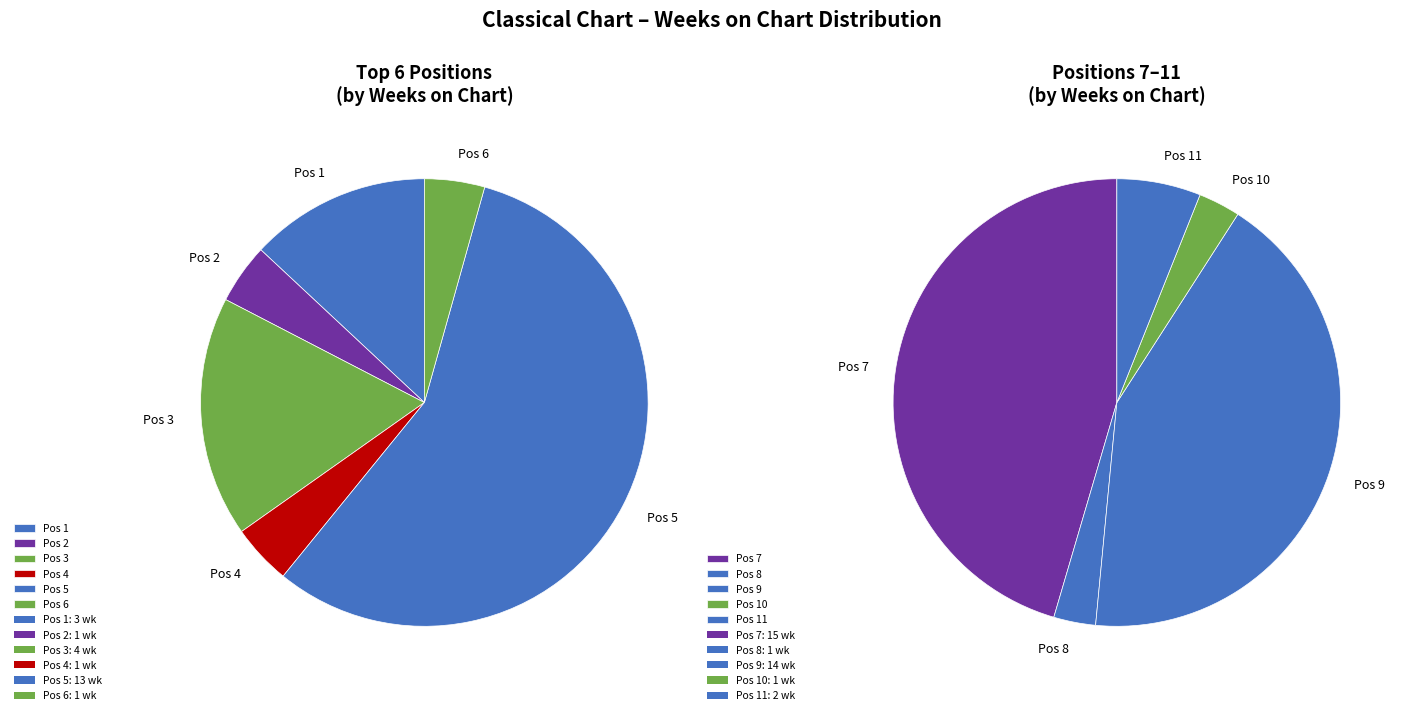

How many segments does this pie chart have?

11